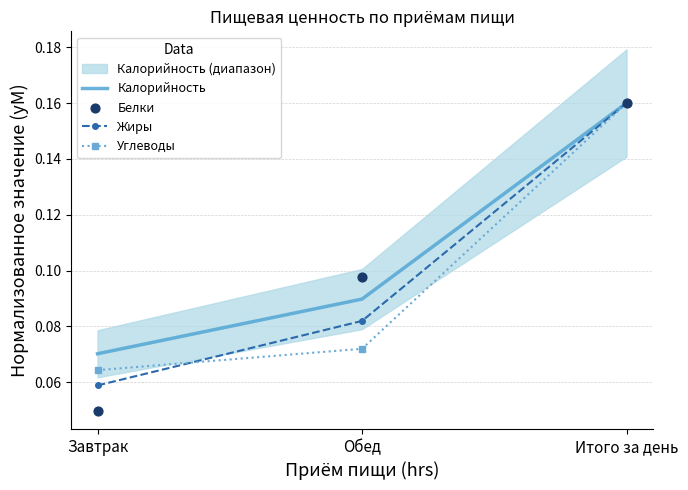

At which category is the sum across all series the highest?

Итого за день